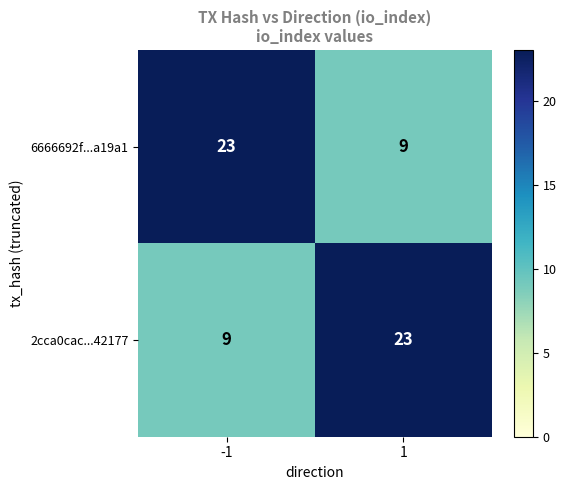

Reading right to left, extract all data points from this chart.

6666692f...a19a1: 1=9	-1=23
2cca0cac...42177: 1=23	-1=9